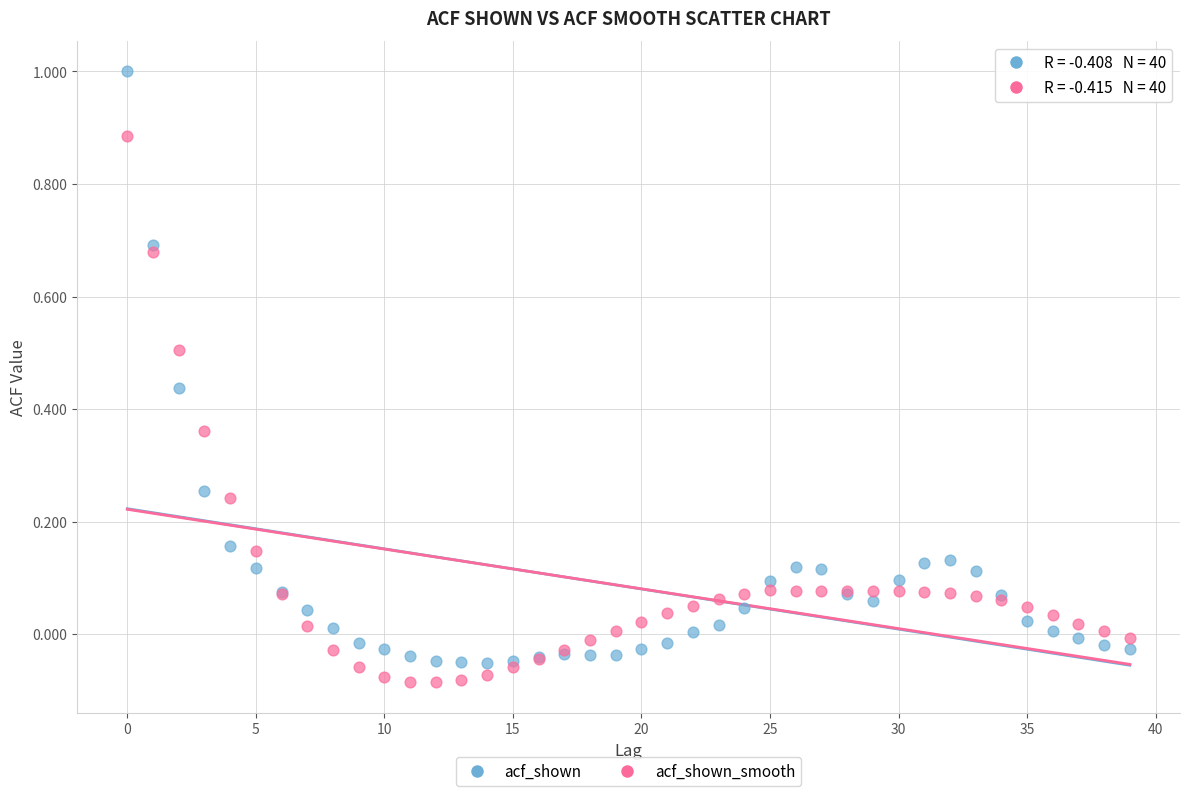

Which series has the widest spread of Y values?

acf_shown